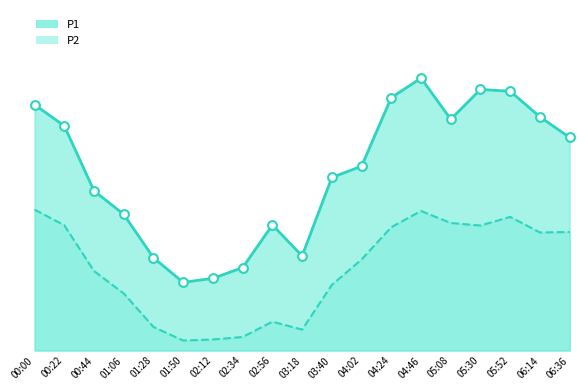

At which category is the sum across all series the highest?

04:46